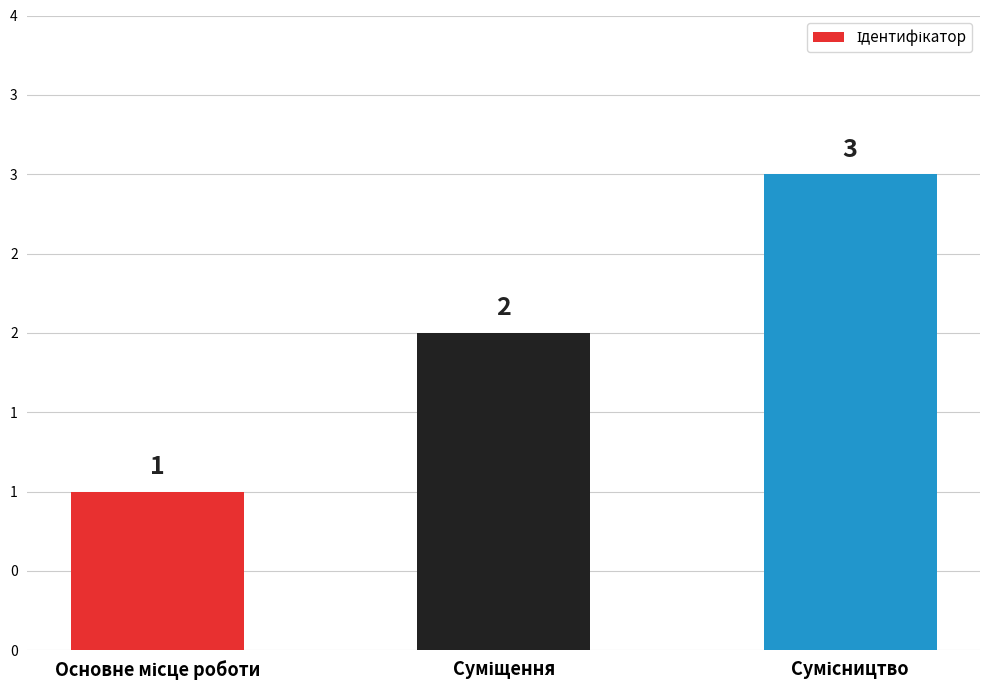

What is the ratio of the value at Основне місце роботи to the value at Суміщення?

0.5